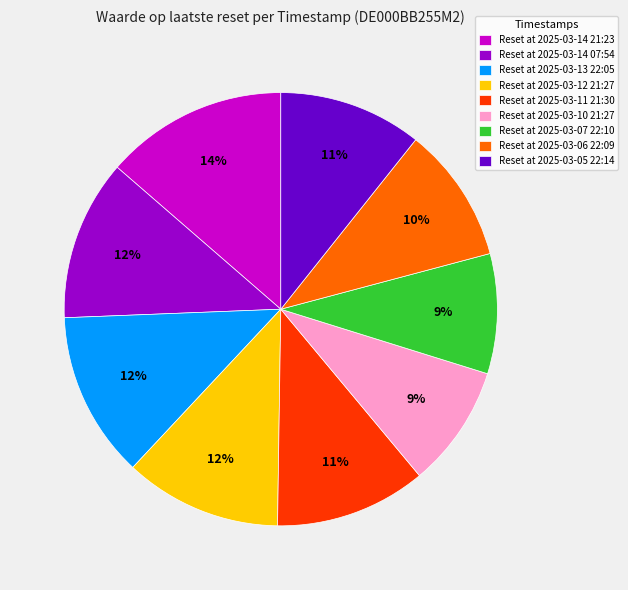

Is the sum of Reset at 2025-03-05 22:14 and Reset at 2025-03-14 07:54 greater than half?

No